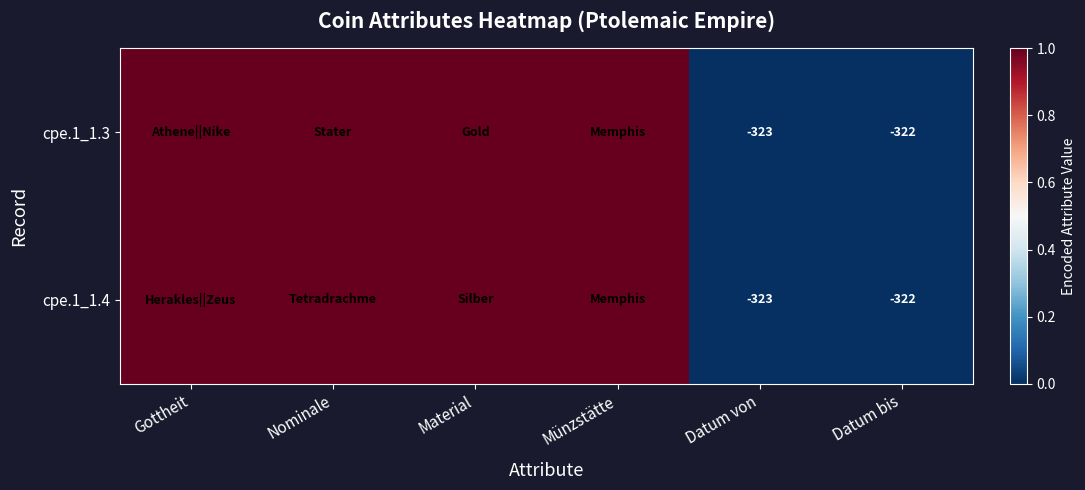

What is the difference between the second highest and second lowest values in the cpe.1_1.4 series?

1.0